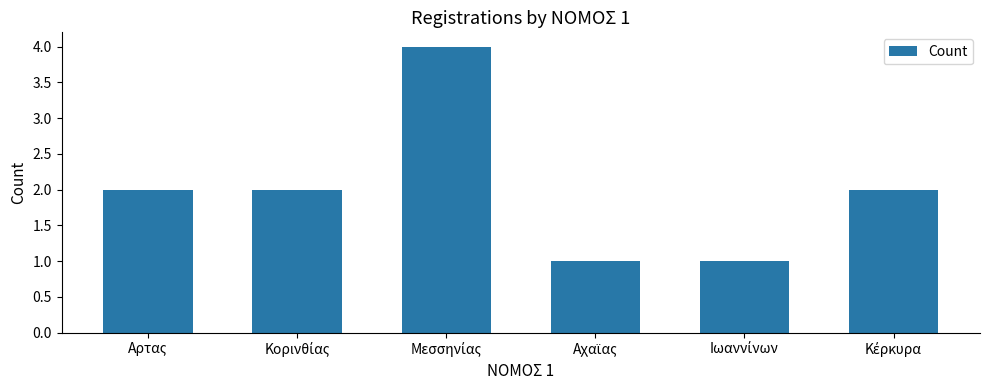

What is the difference between the second highest and minimum values?

1